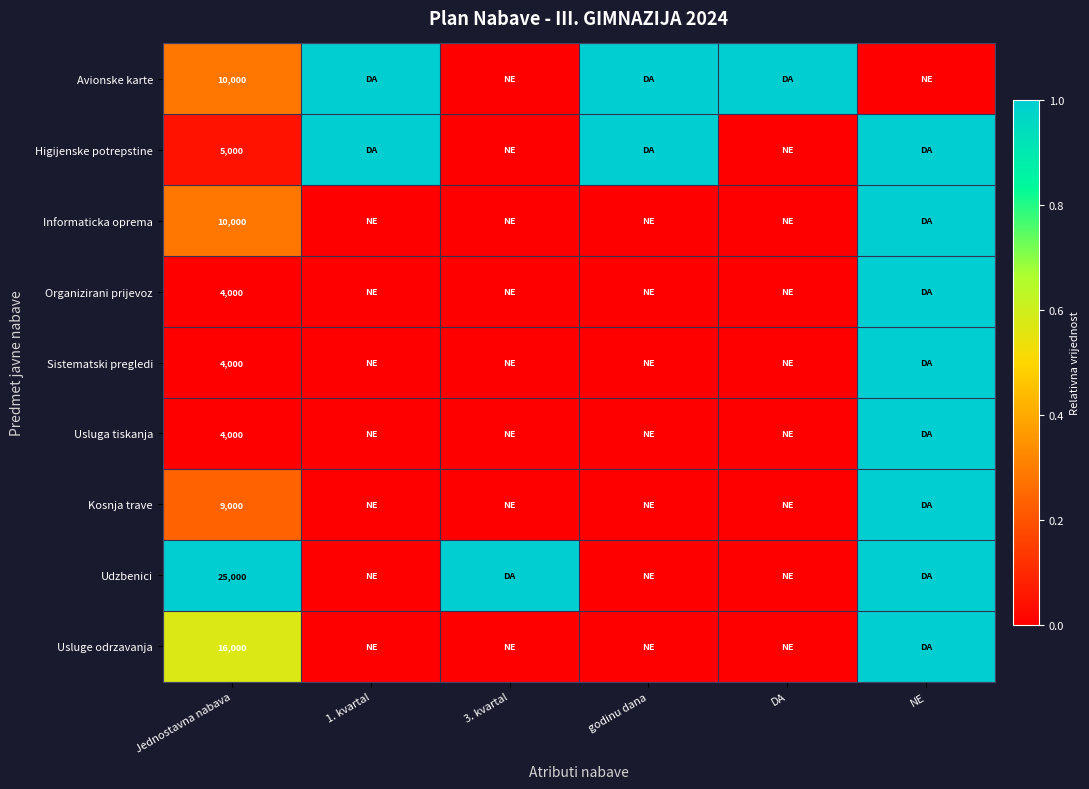

The Usluga tiskanja series shows 4000 at Jednostavna nabava. True or false?

True